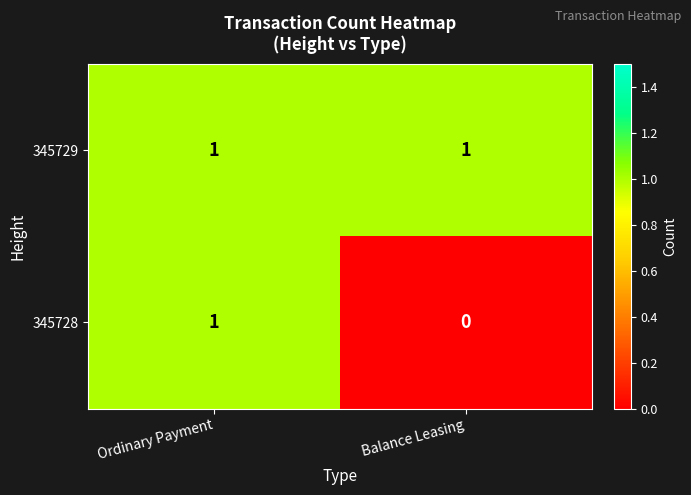

The 345729 series shows 0 at Balance Leasing. True or false?

False